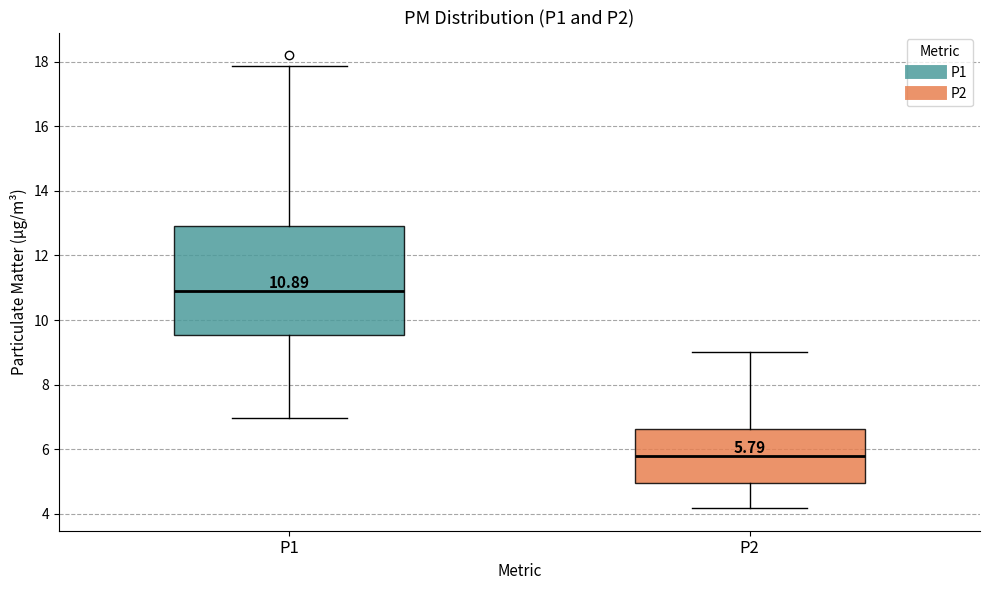

Which box's median line is the lowest?

P2